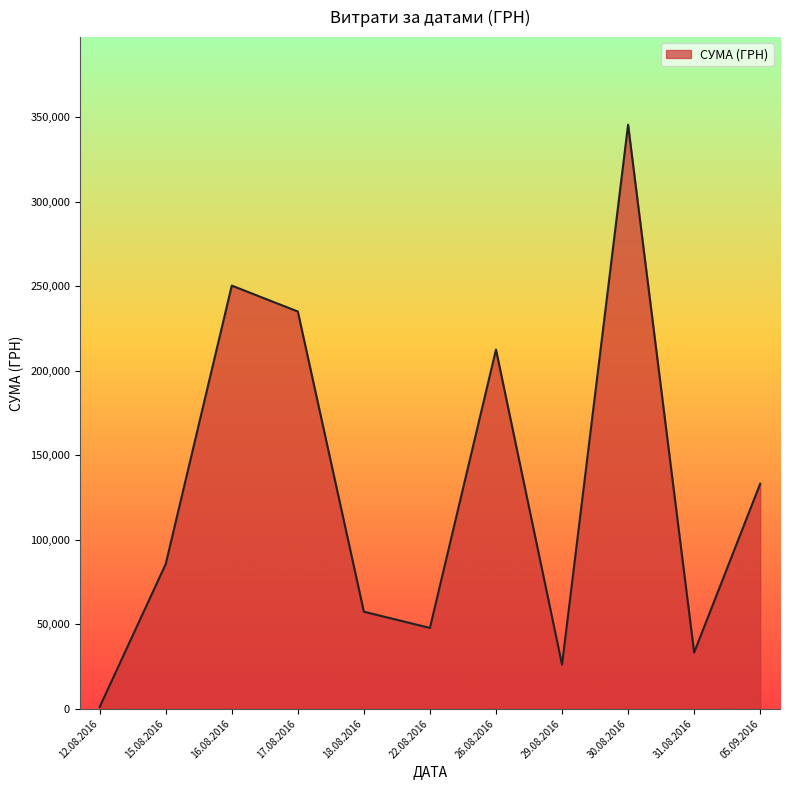

What is the difference between the maximum and minimum values?

344689.0